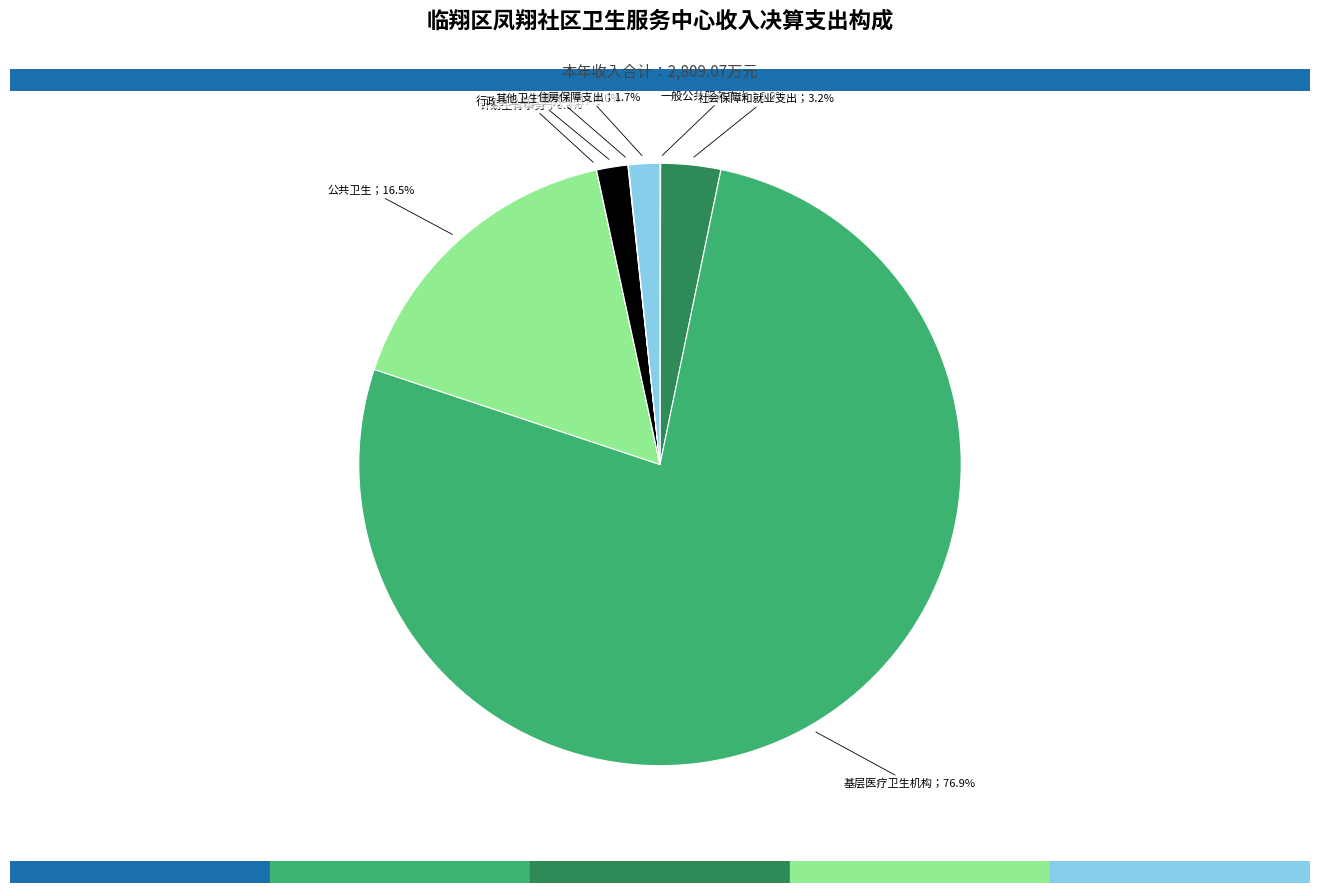

Is there any slice that represents more than half of the pie?

Yes